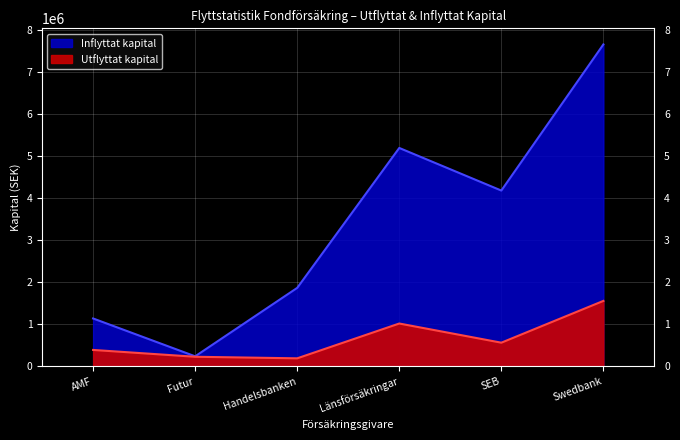

Which category has the highest value across all series?

Swedbank